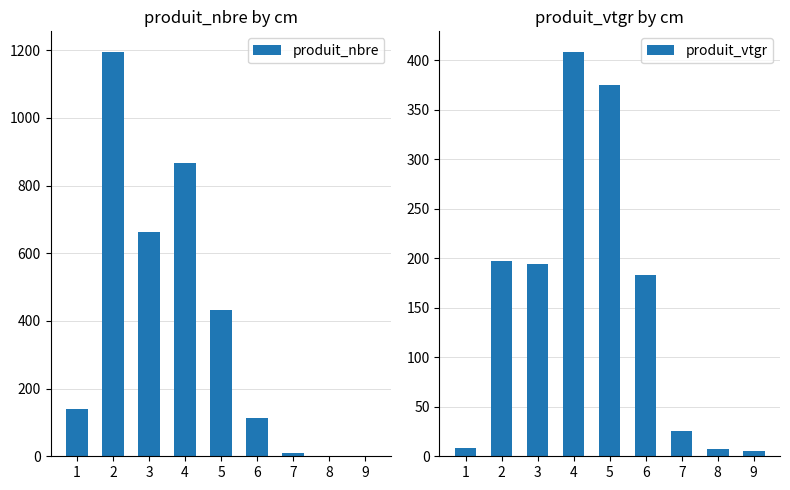

What is the difference between the produit_nbre values at 6 and 4?

755